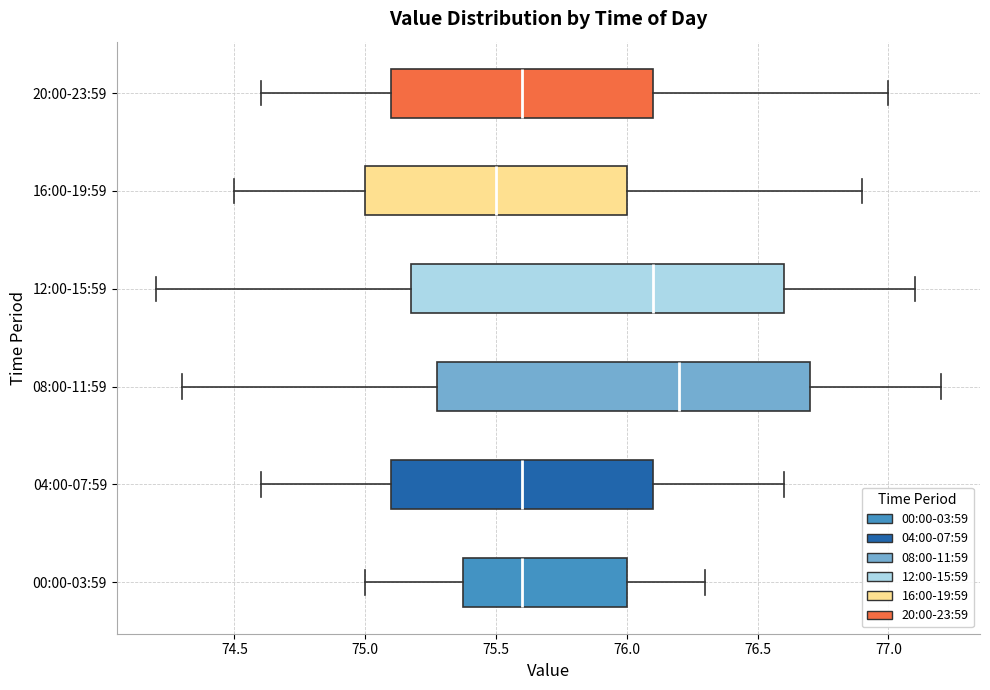

Which box has the furthest to the right median line?

08:00-11:59